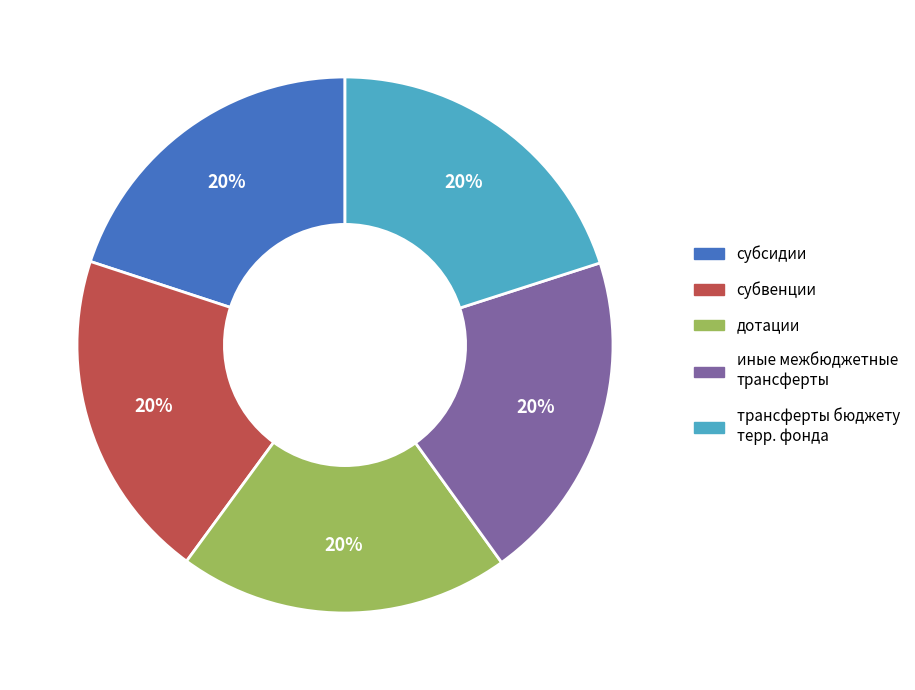

To the nearest percent, what is the average slice percentage?

20%